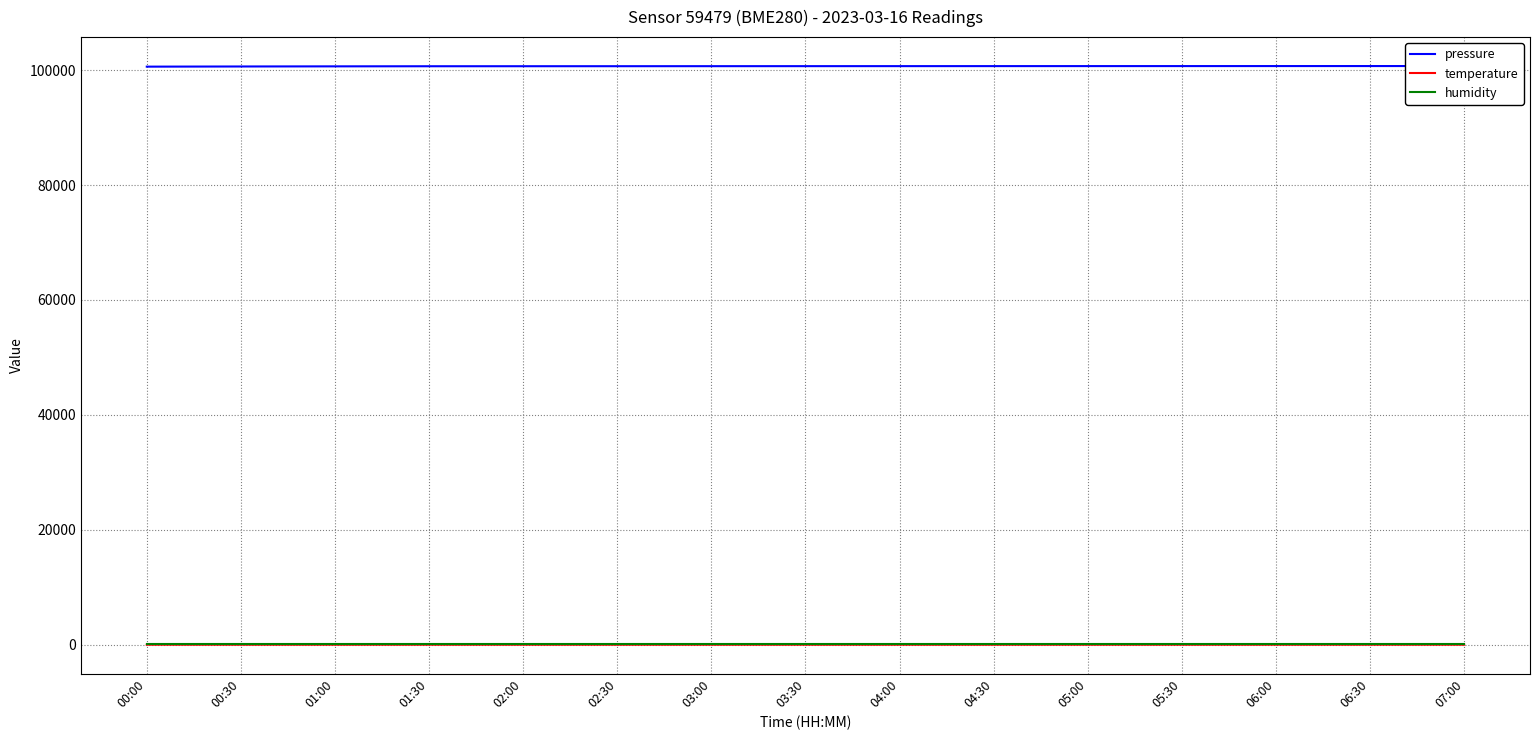

What is the approximate value of temperature at 05:30?

-1.6